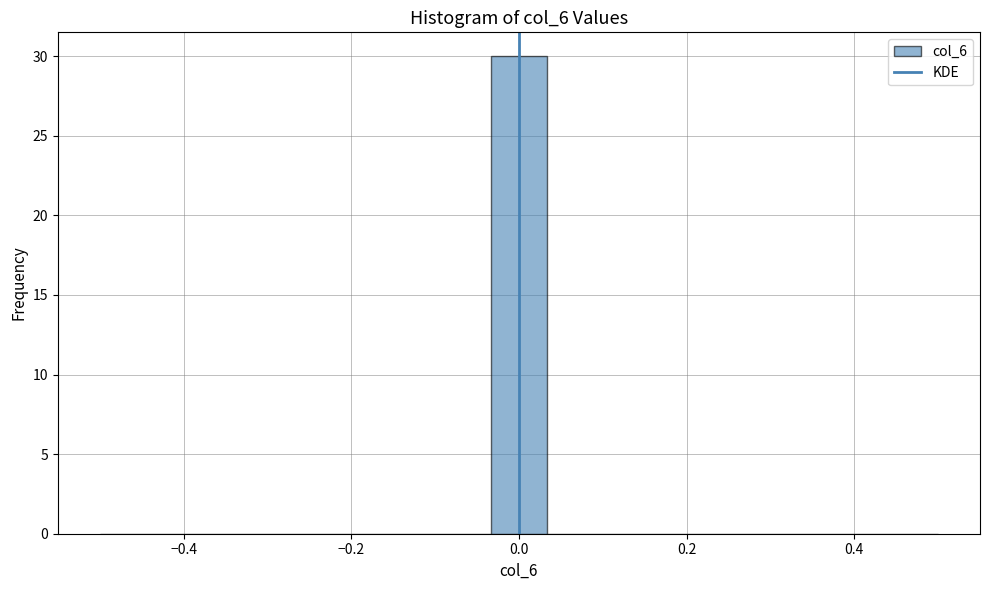

Read against the x-axis, roughly where is the centre of the tallest bar?

0.00